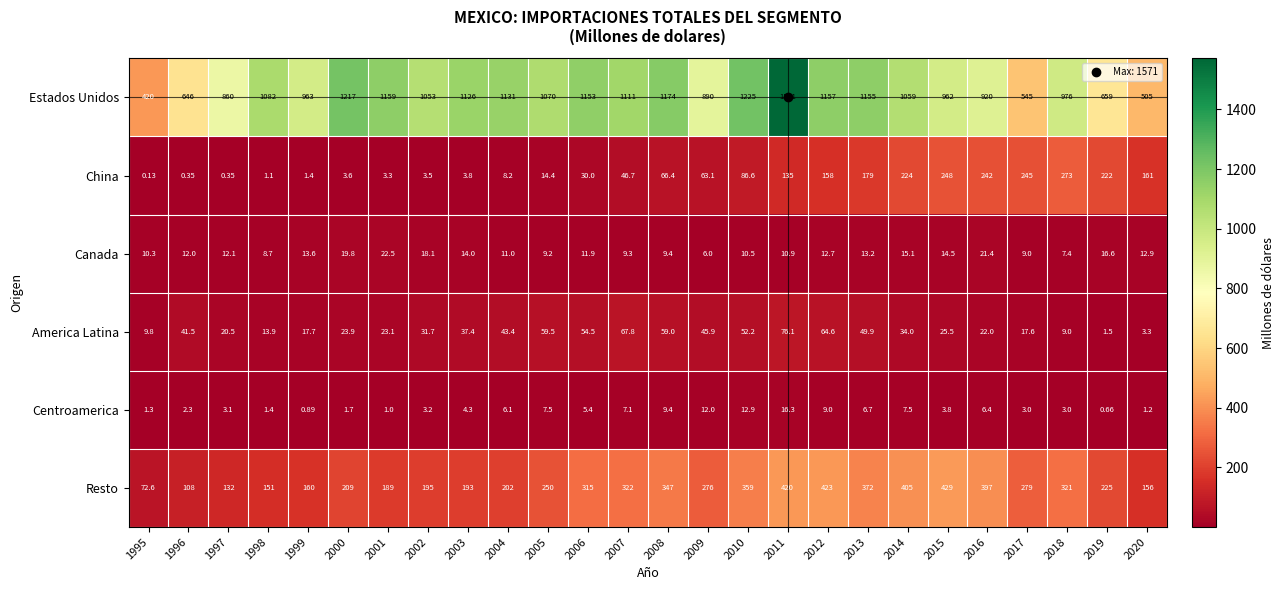

Is the value of Estados Unidos at 2019 greater than the value of Canada at 2003?

Yes